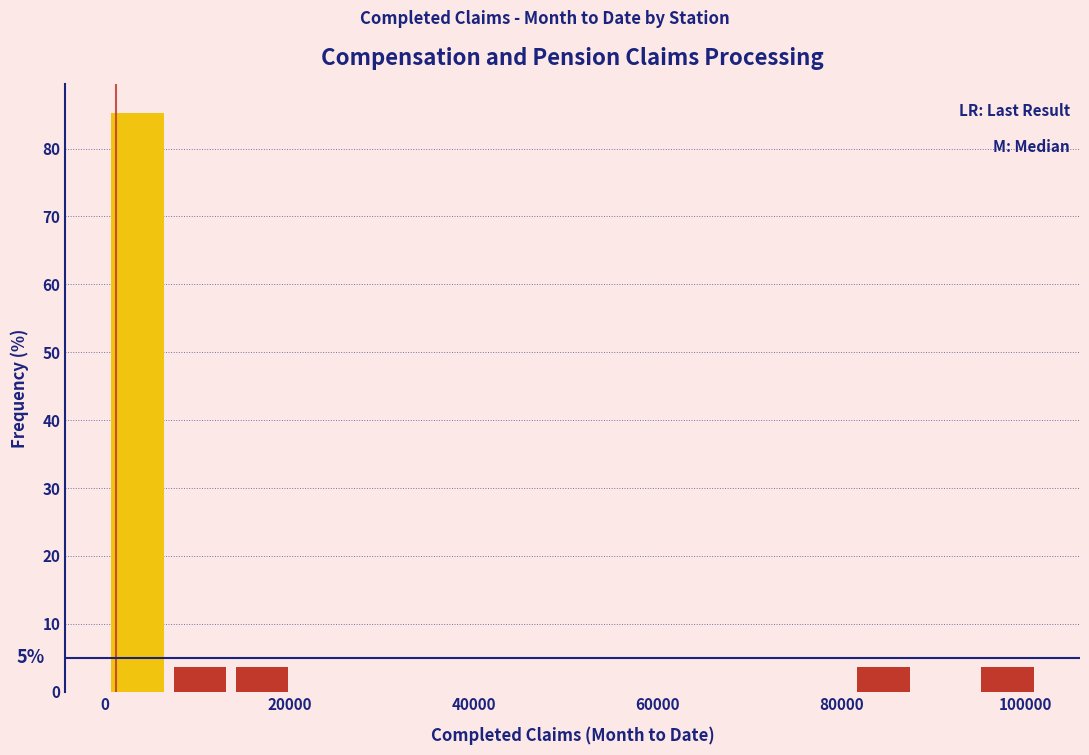

Around what value on the x-axis is the tallest bar? Give the approximate position of its centre, as read against the axis.

4000